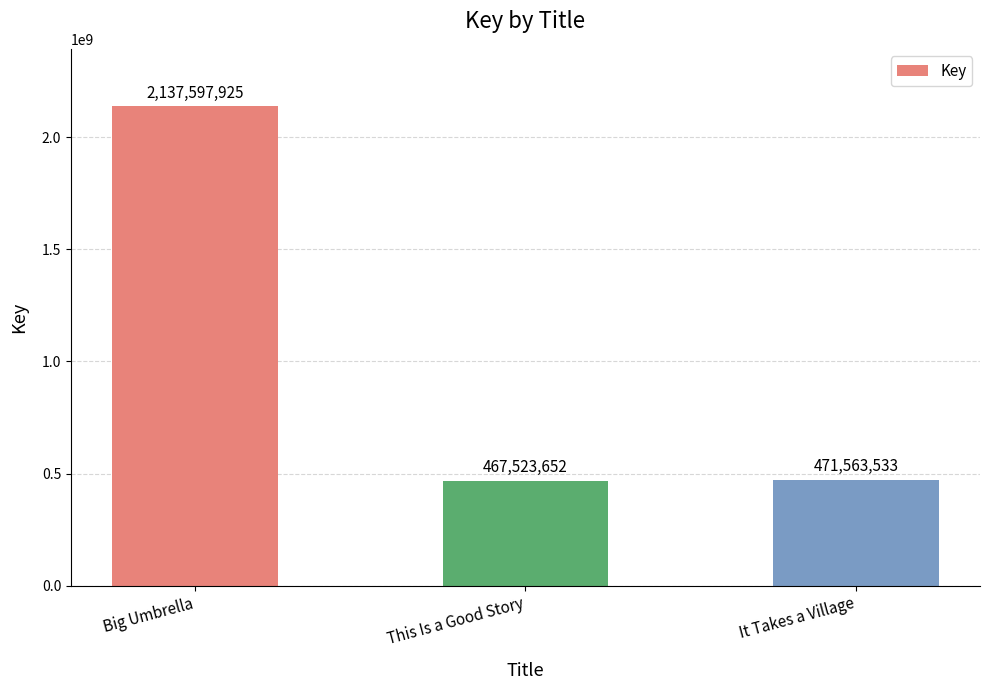

How many values are below 471563533?

1